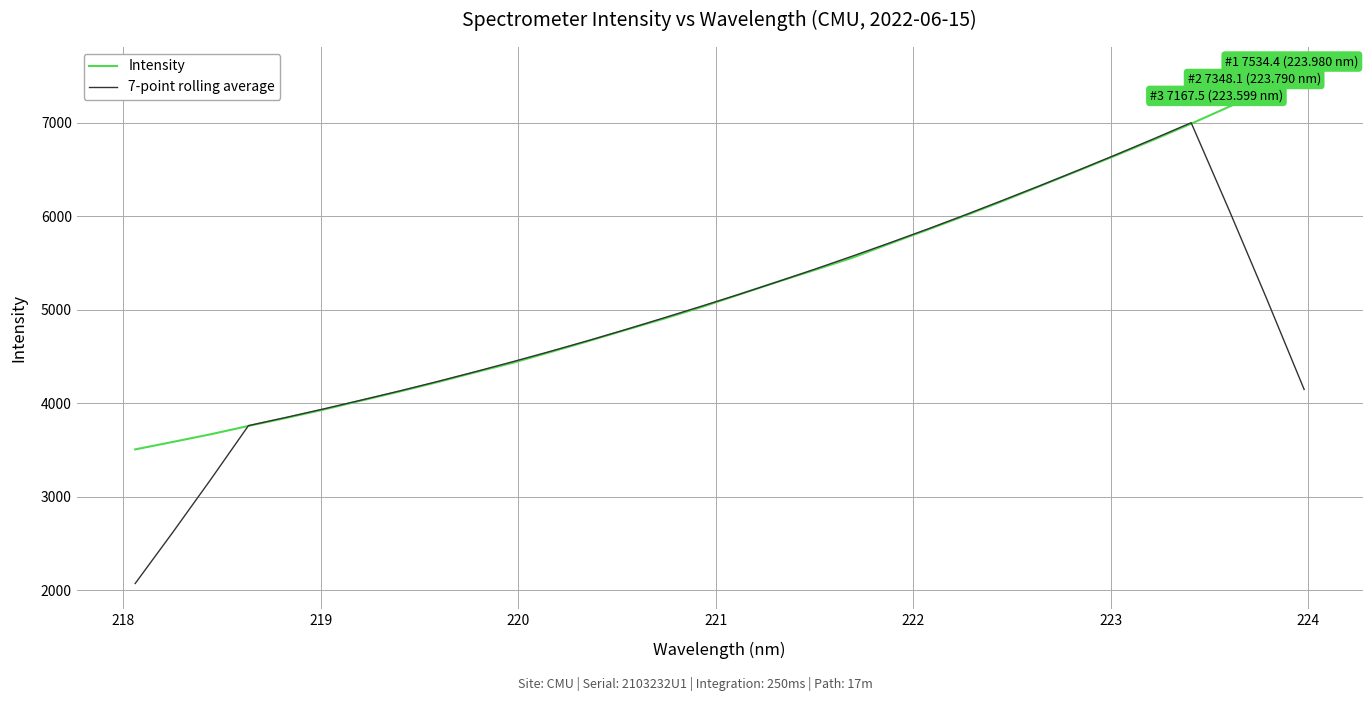

What is the smallest value displayed?

2074.5